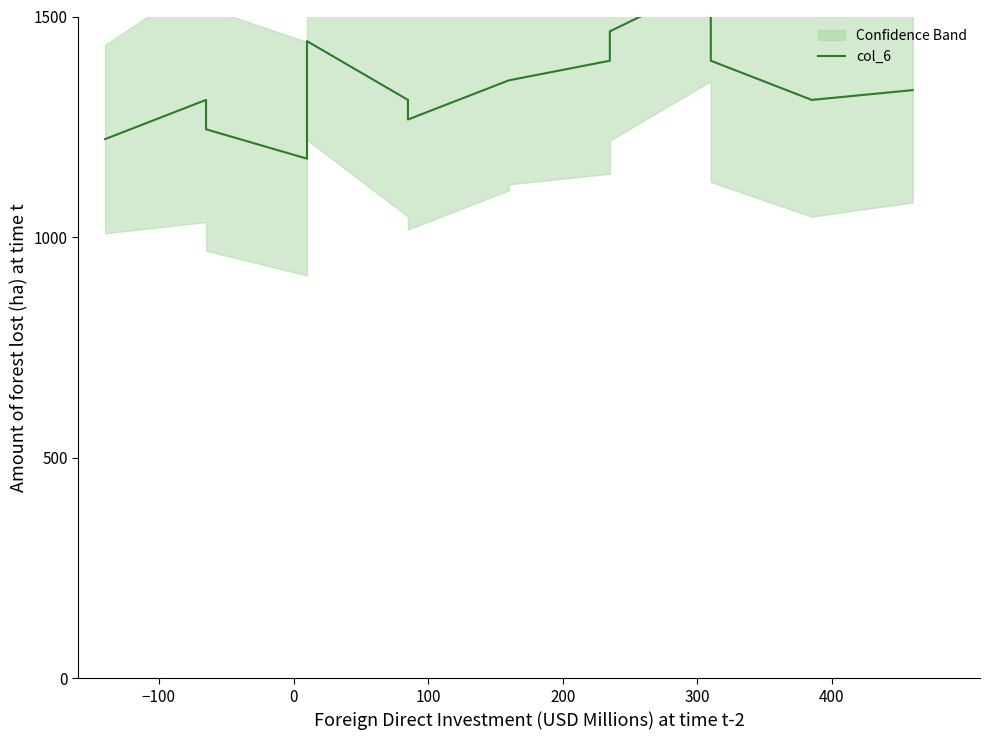

What is the maximum value shown in the chart?

1577.3